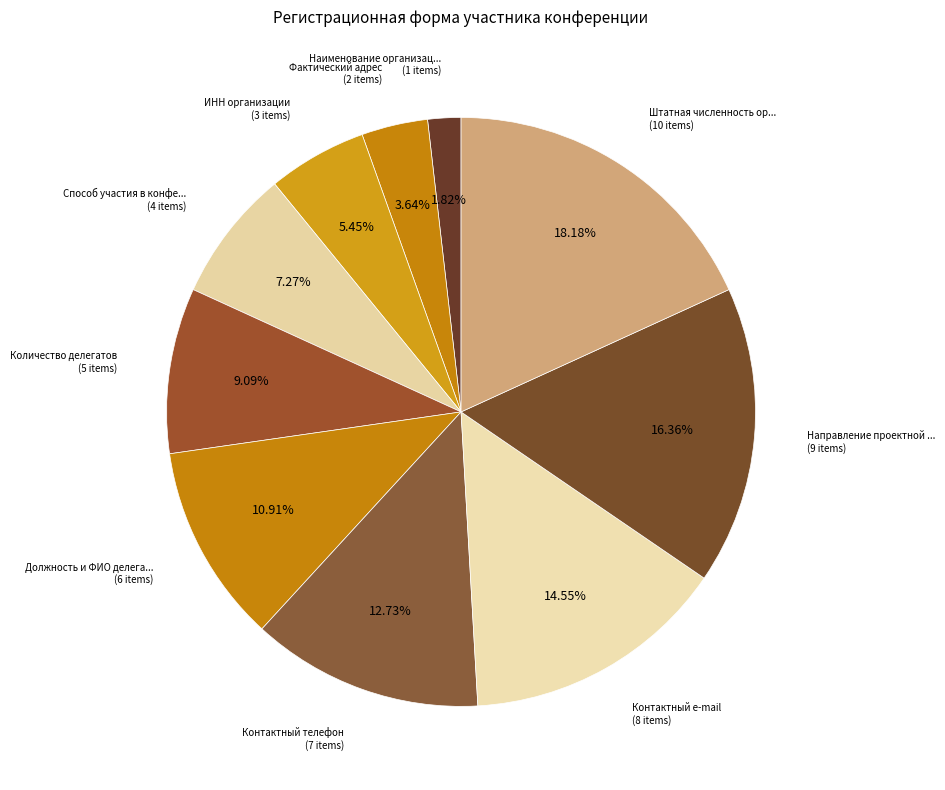

How many segments does this pie chart have?

10